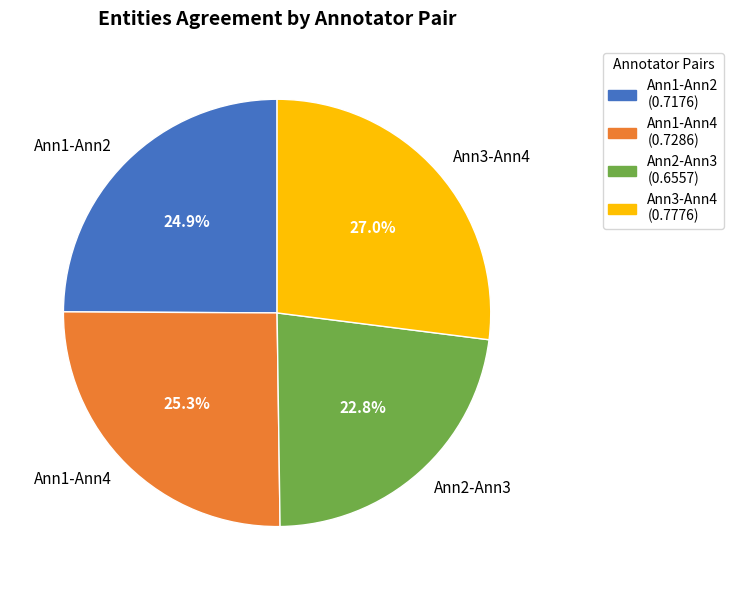

To the nearest percent, what is the average slice percentage?

25%